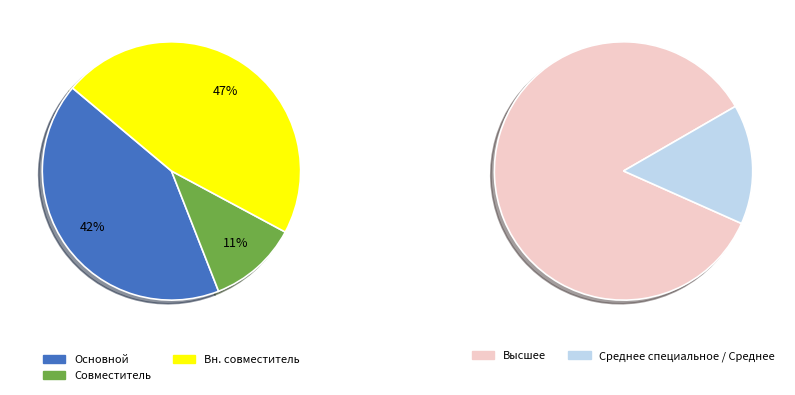

Is it true that вн. совместитель is 13% of the pie?

False